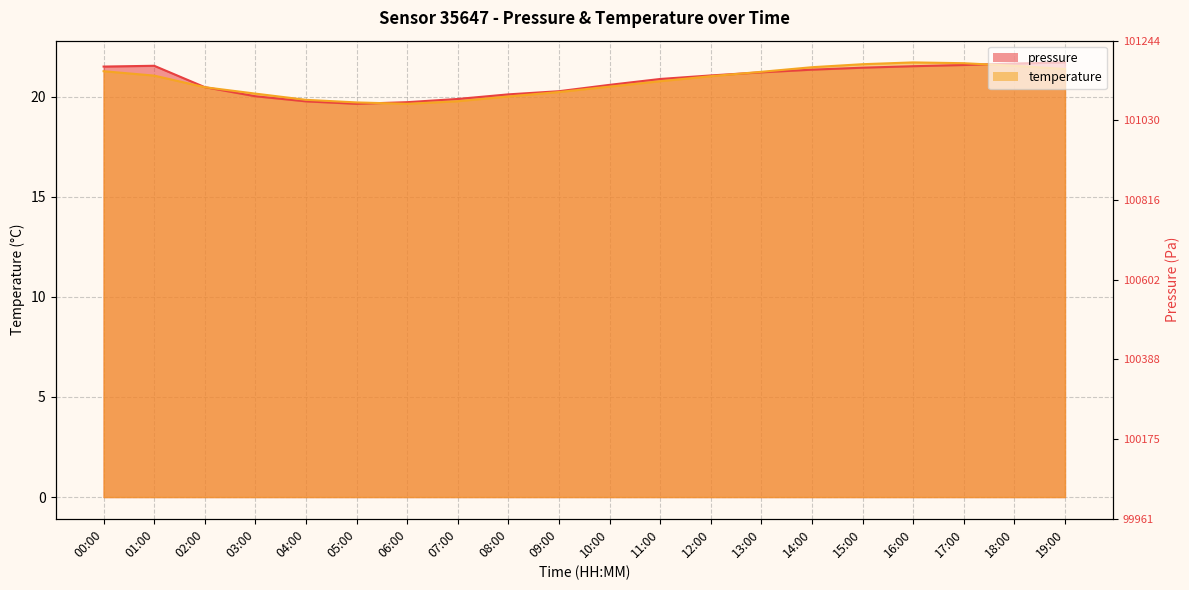

Which has a higher value, 12:00 or 16:00?

16:00